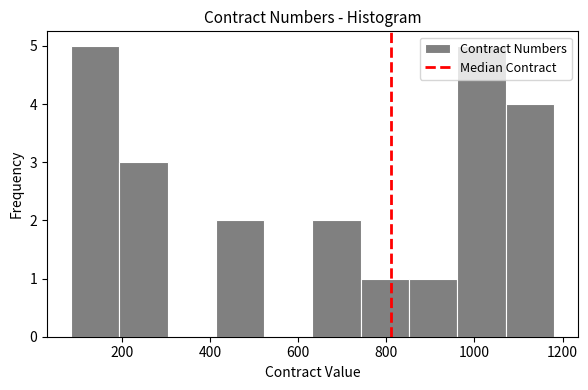

How tall is the bar that spans 1080 to 1180 on the x-axis? Neither the bar edges nor the heights are printed on the chart, so give them approximately, as read against the axes.

4